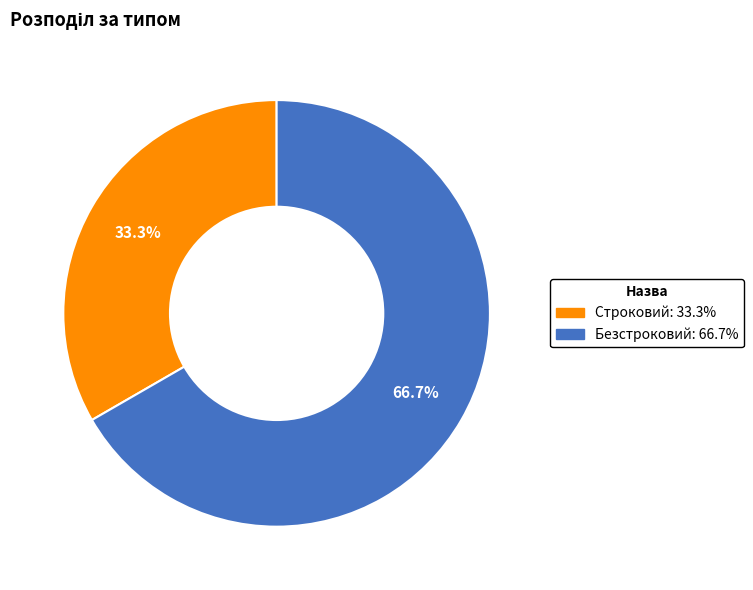

What percentage is the Безстроковий slice, to the nearest percent?

67%